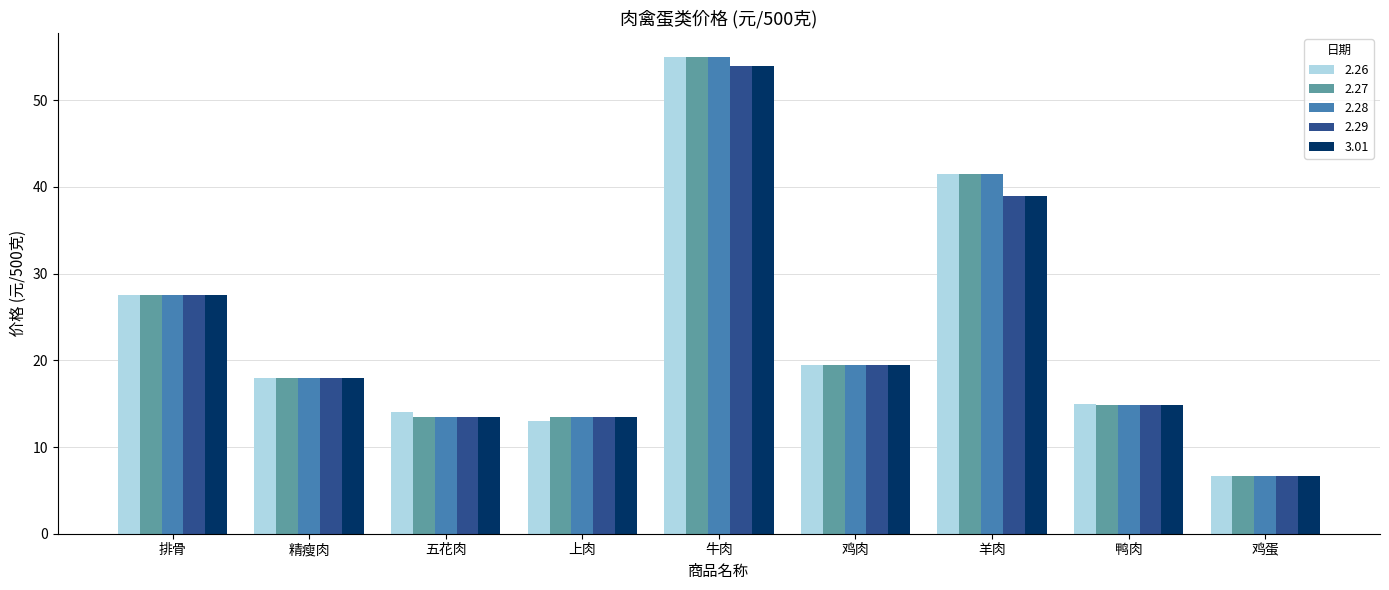

What is the total value across all series at 牛肉?

273.0